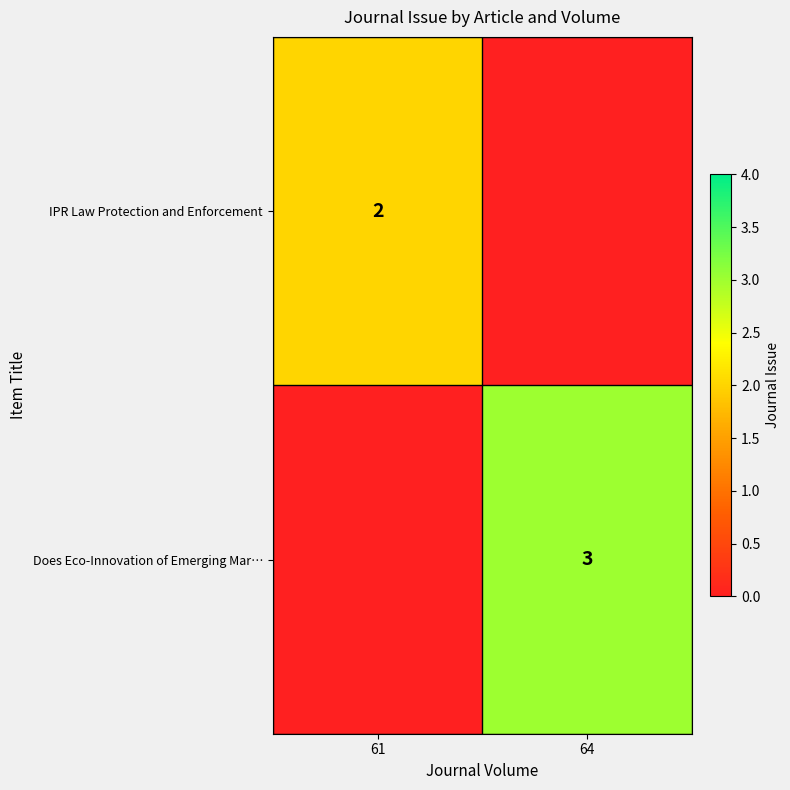

True or false: IPR Law Protection and Enforcement has a value of 2 at 61.

True